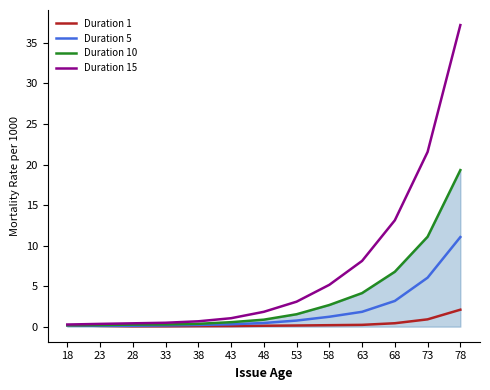

Between 38 and 58, which series saw the biggest shift?

Duration 15